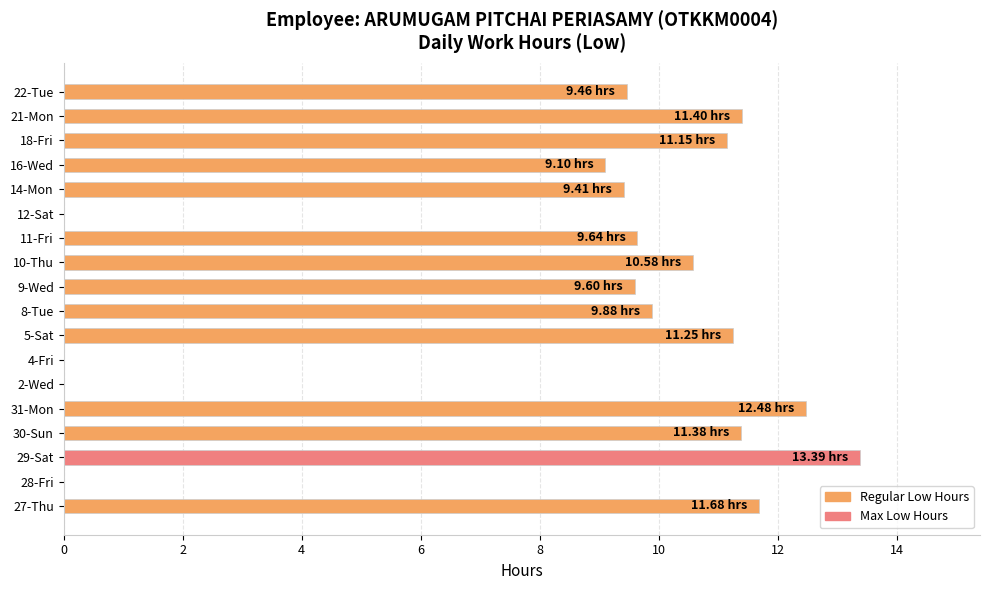

What is the sum of all values?

150.4